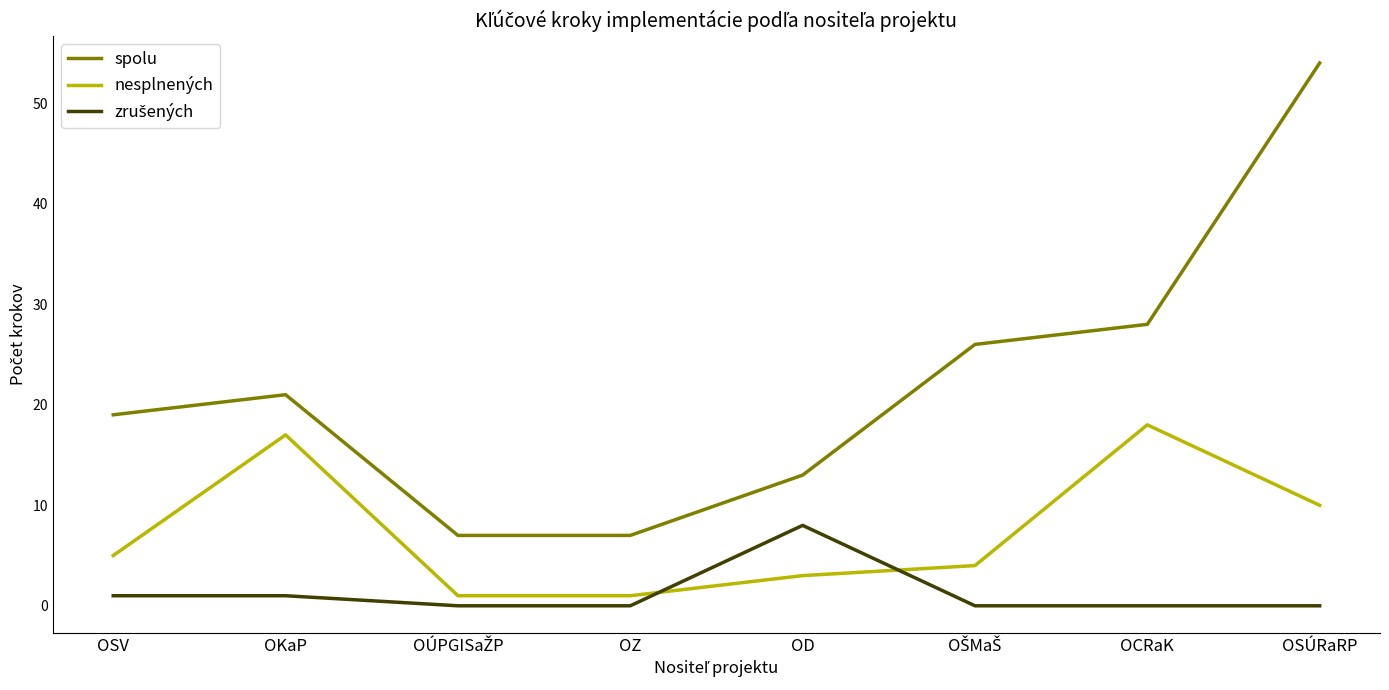

True or false: spolu and nesplnených cross at least once.

False